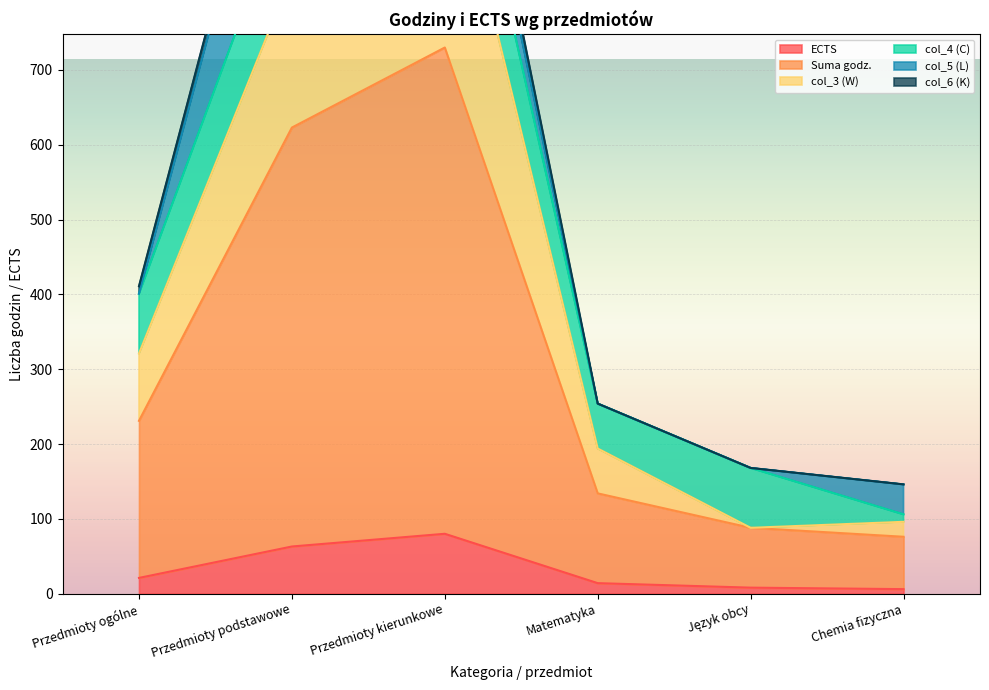

What is the highest value of the ECTS series?

80